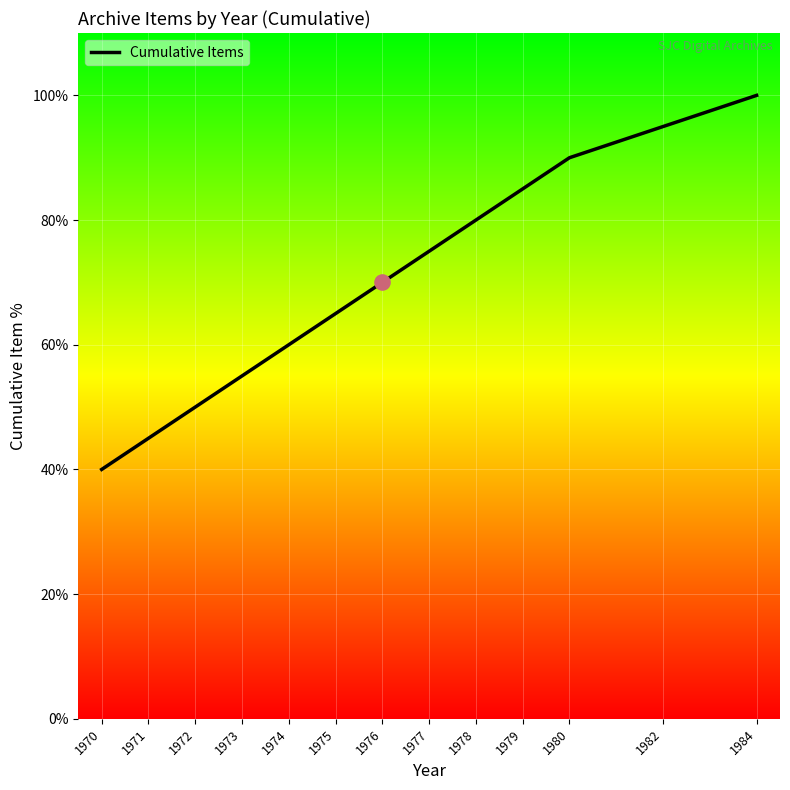

What is the change in value from 1973 to 1982?

+40.0